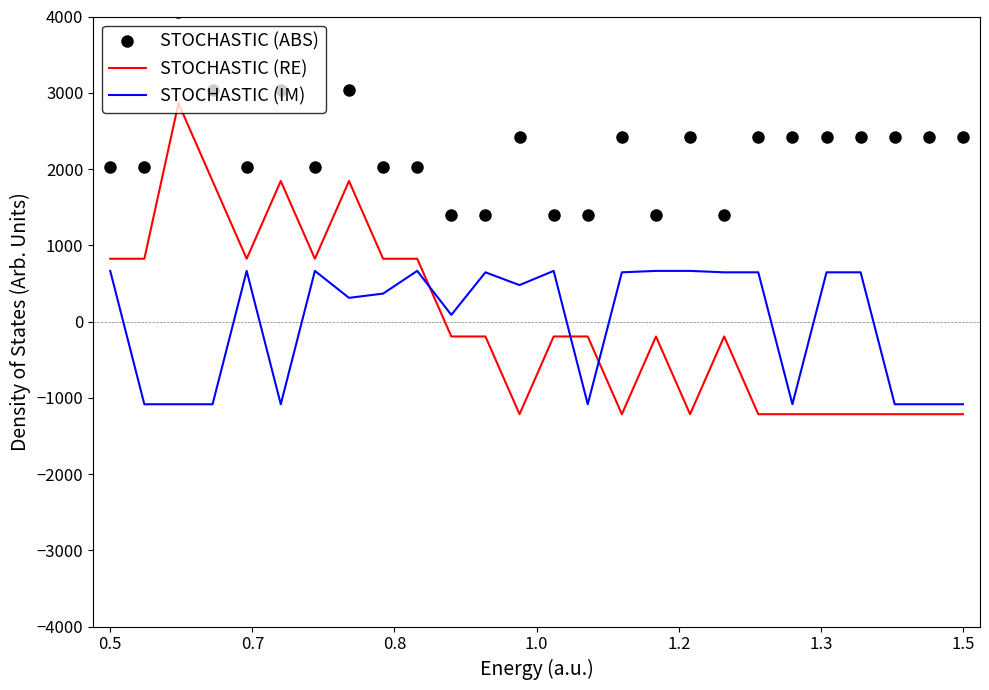

List the series in order of their peak value, highest first.

STOCHASTIC (ABS), STOCHASTIC (RE), STOCHASTIC (IM)